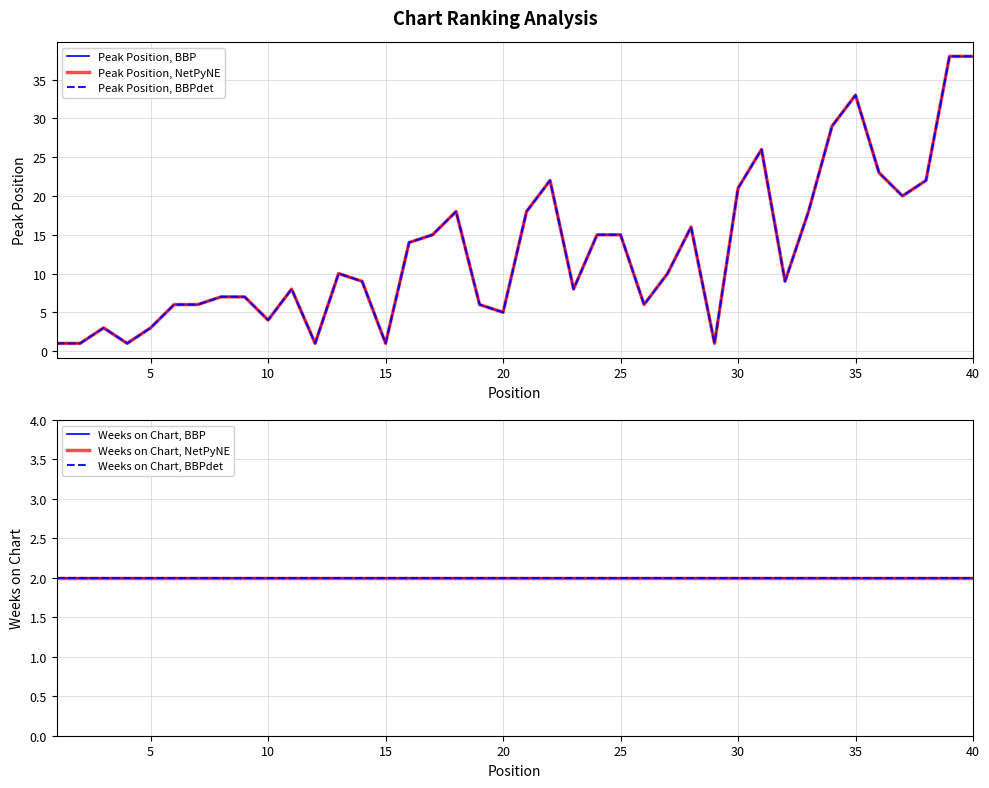

True or false: Peak Position, NetPyNE and Peak Position, BBP cross at least once.

False